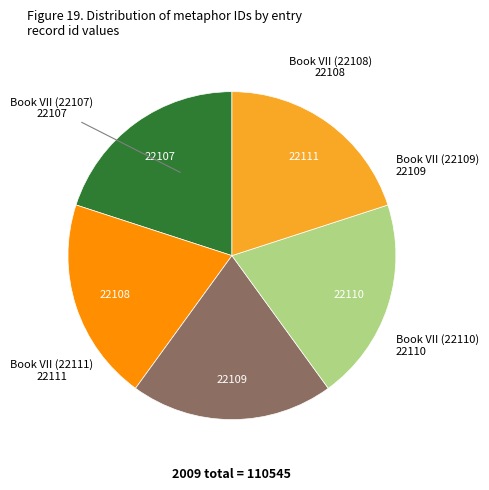

Is there a majority slice in this chart?

No